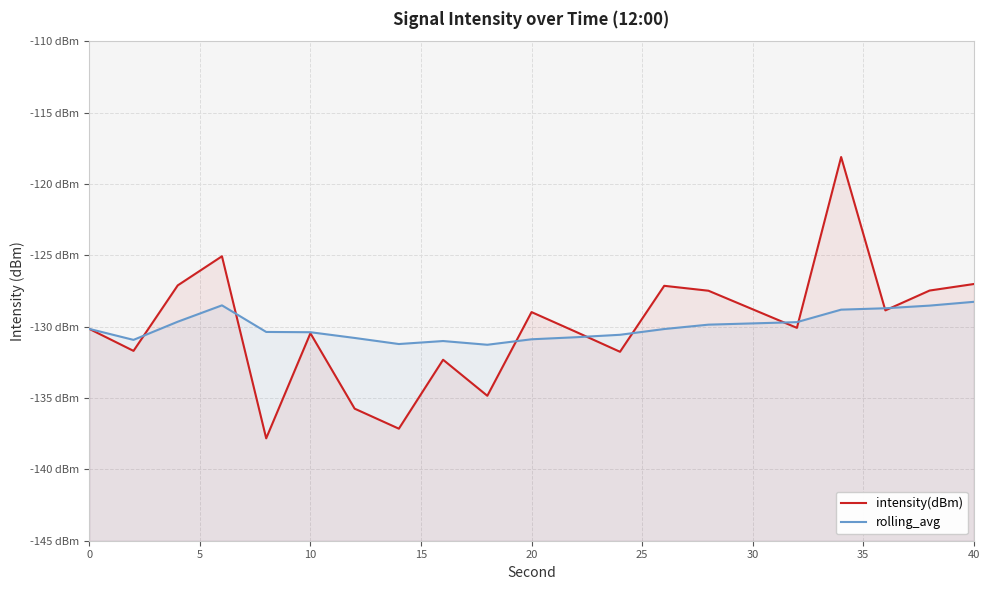

How many lines are shown in the chart?

2